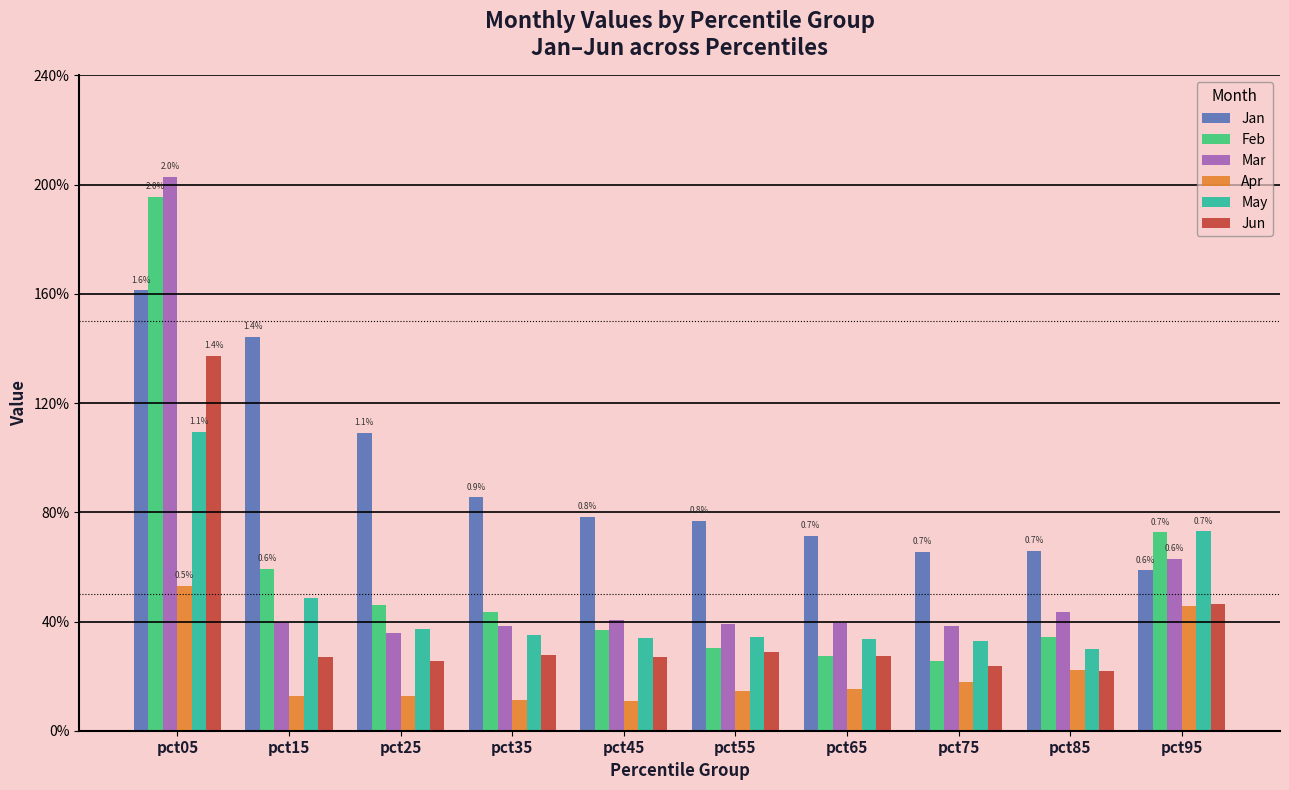

Which series has the largest range (max minus min)?

Feb